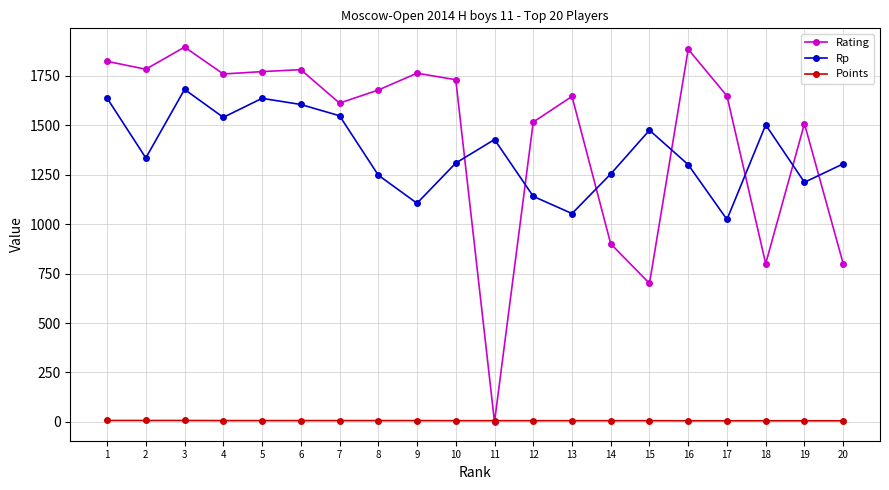

Rank the series at 19 from lowest to highest value.

Points, Rp, Rating